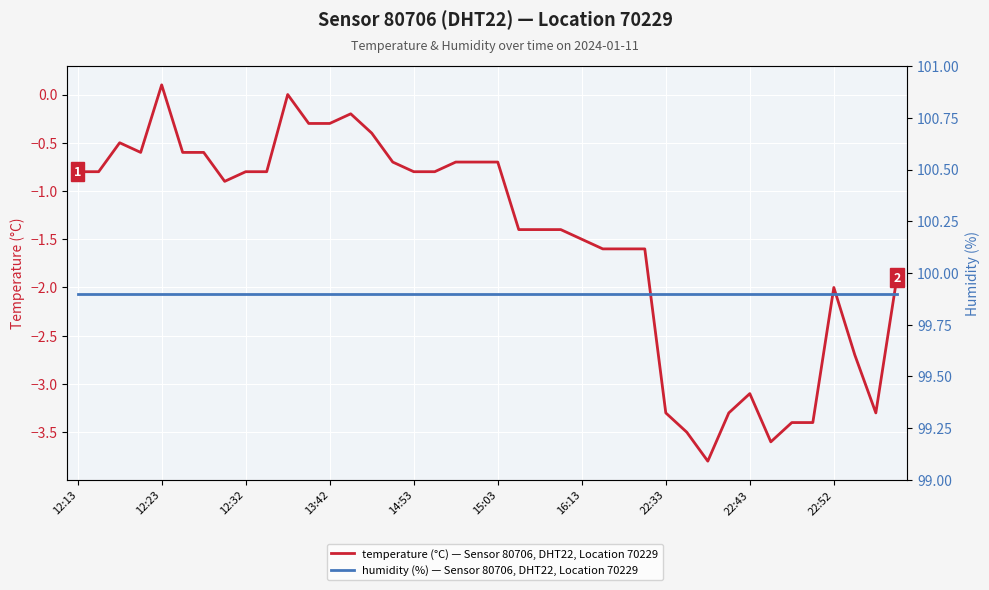

What are all the series names shown in the legend?

temperature (°C), humidity (%)